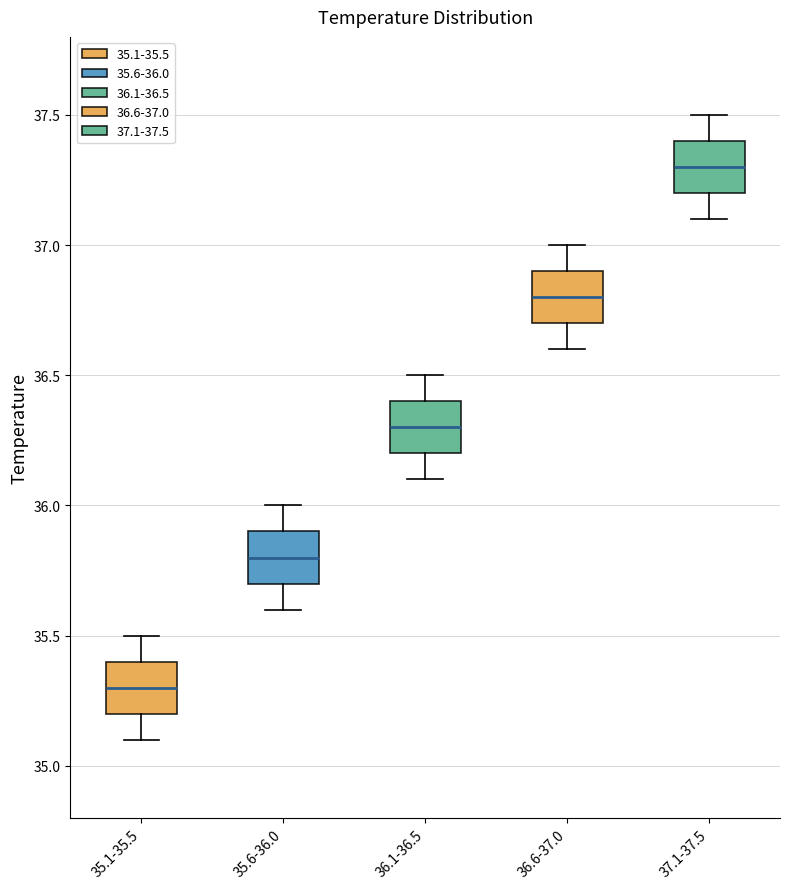

Which box's median line is the highest?

37.1-37.5